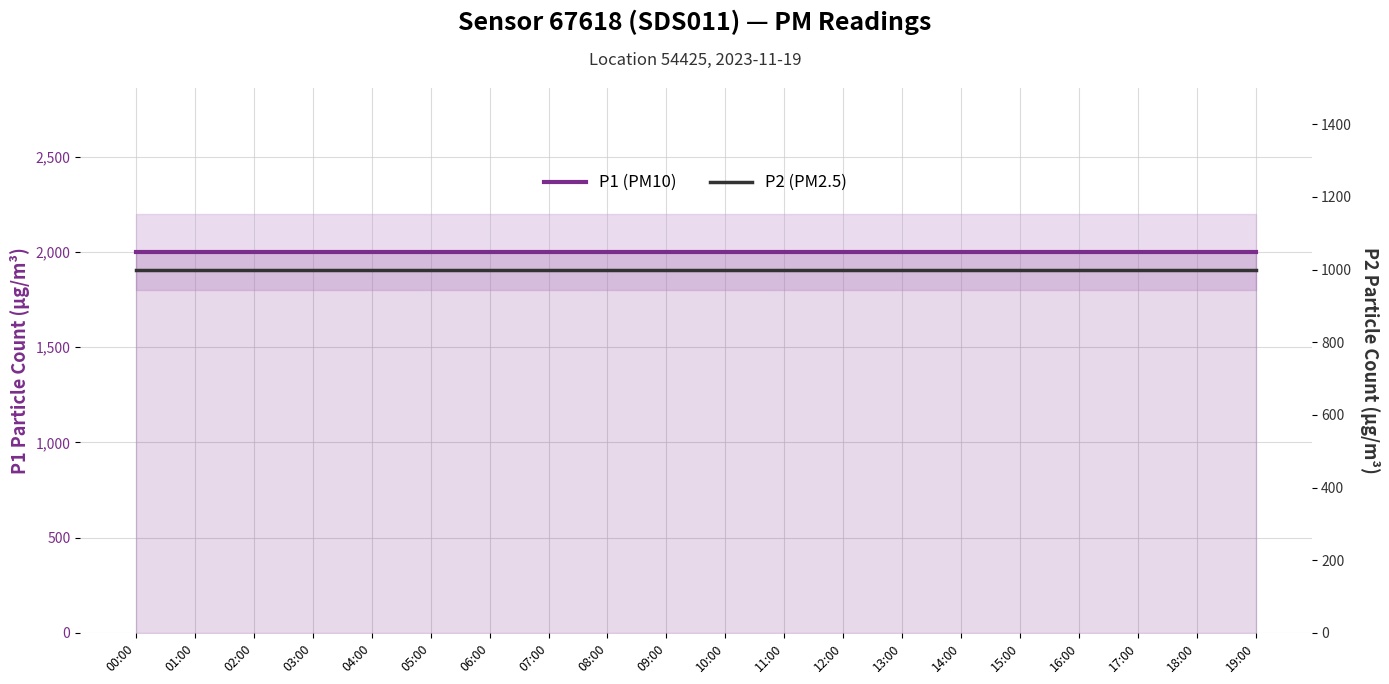

Which series changed the most between 08:00 and 09:00?

P1 (PM10)